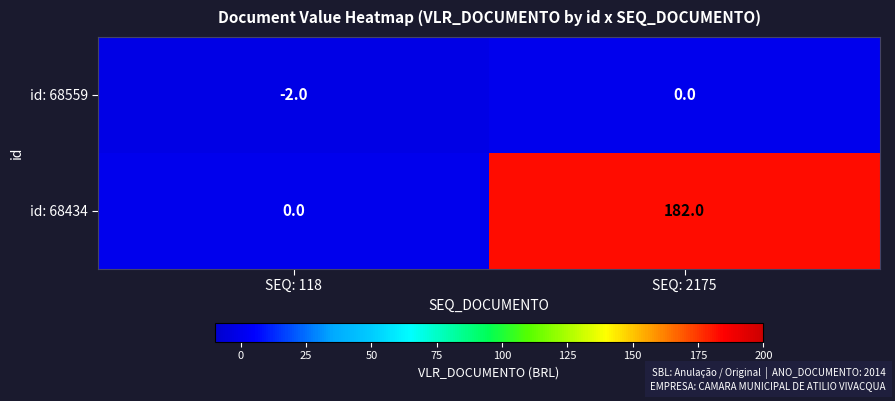

Reading left to right, what are all the values shown in this chart?

id: 68559: SEQ: 118=-2	SEQ: 2175=0
id: 68434: SEQ: 118=0	SEQ: 2175=182